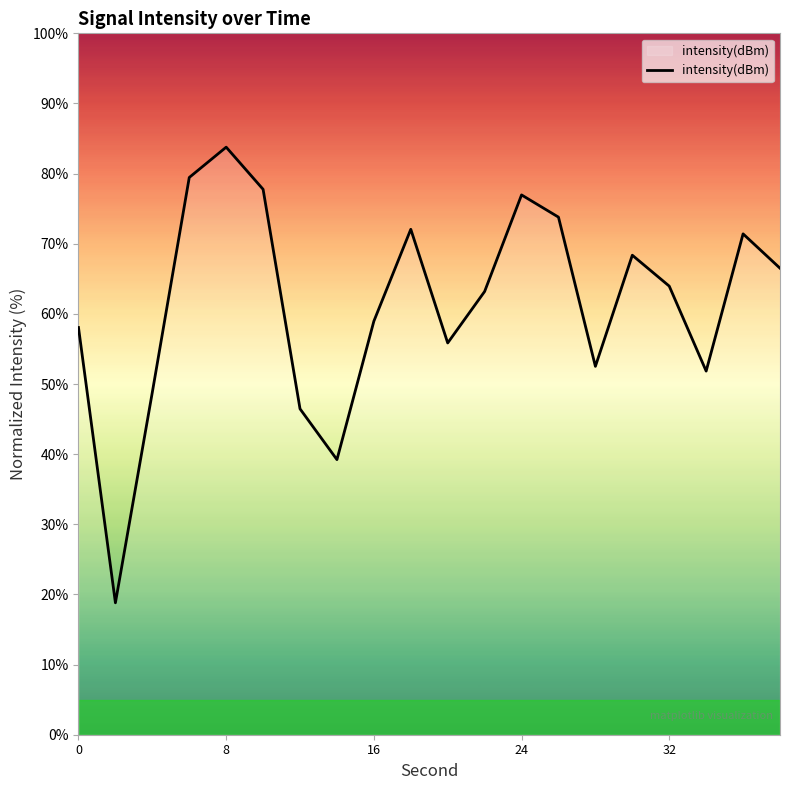

What is the smallest value displayed?

18.8